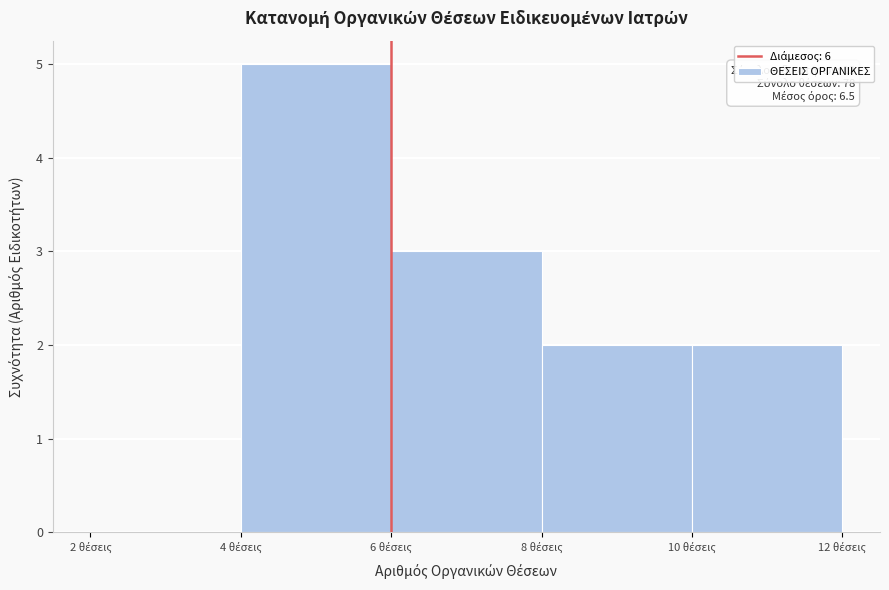

Over which range of the x-axis is the bar tallest?

4 to 6